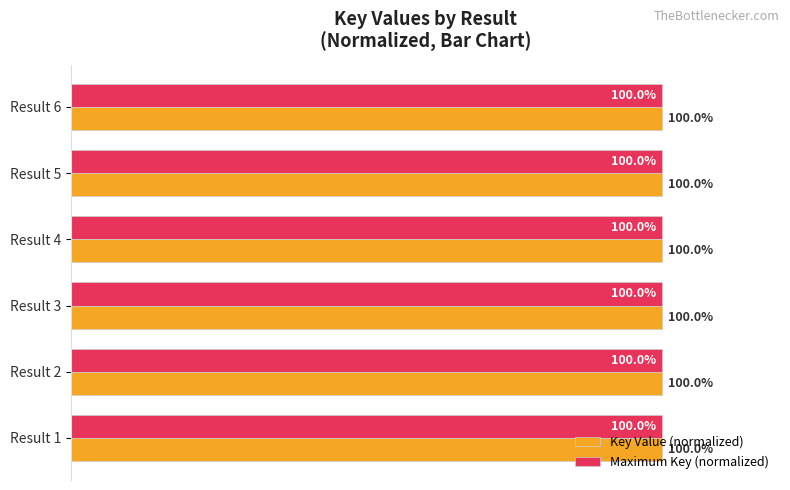

Which series has the largest total across all categories?

Key Value (normalized)